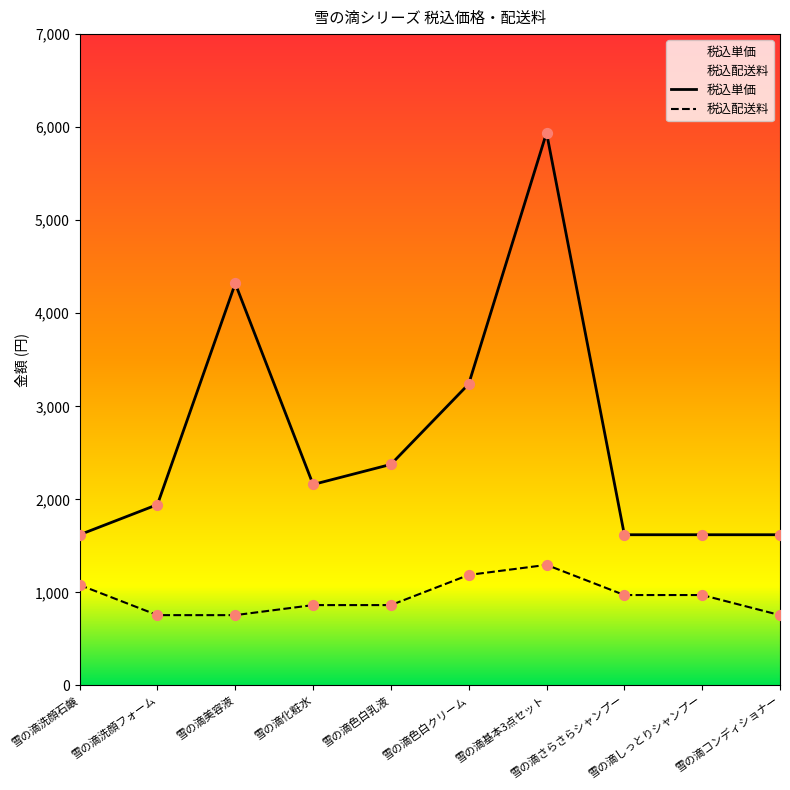

At how many categories does at least one series exceed 2685?

3